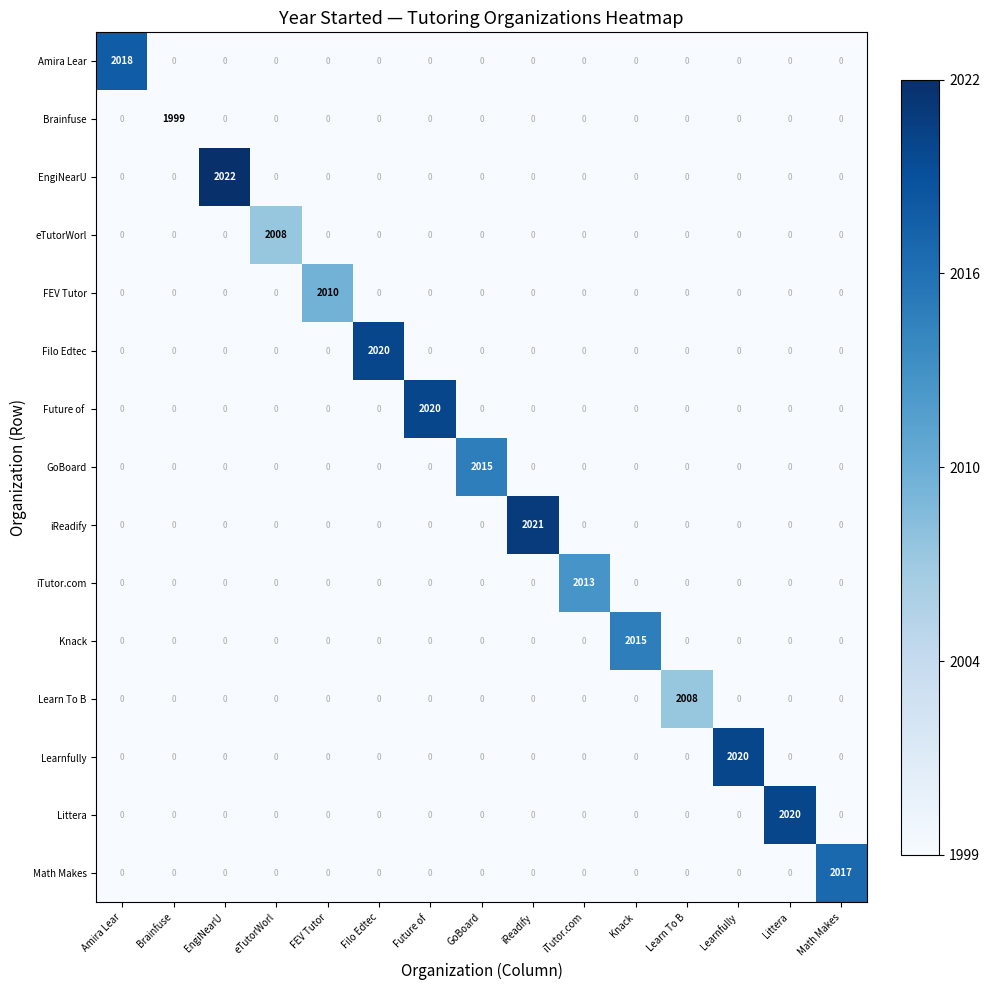

How many values in iReadify are above zero?

1